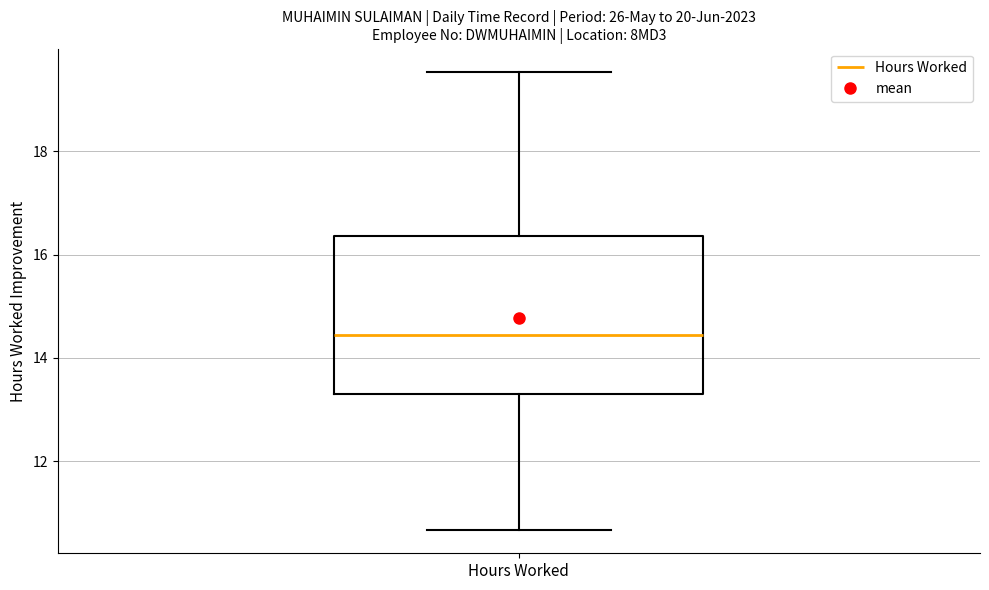

Read this box plot against the y-axis: the position of the median line, the range covered by the box, and the ends of both whiskers. The values are not printed on the chart, so give them approximately, as read against the axis.

median 14.4, box 13.2 to 16.4, whiskers 10.6 to 19.6